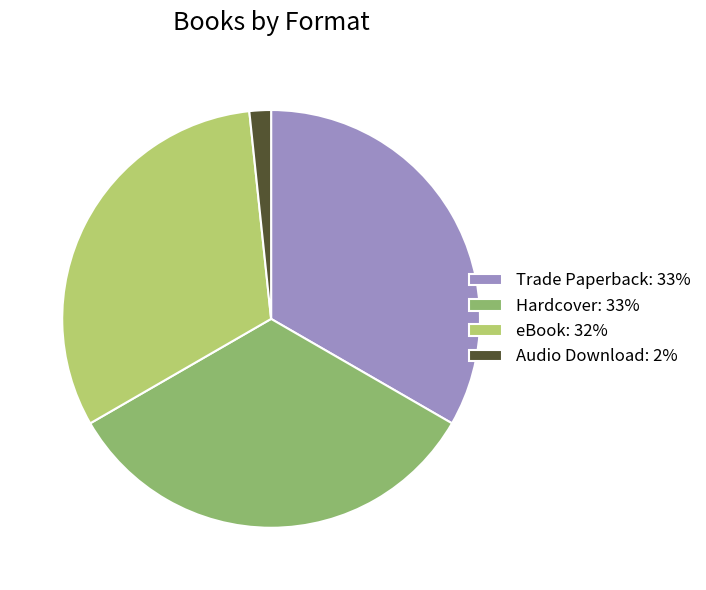

Count the number of slices in the pie.

4